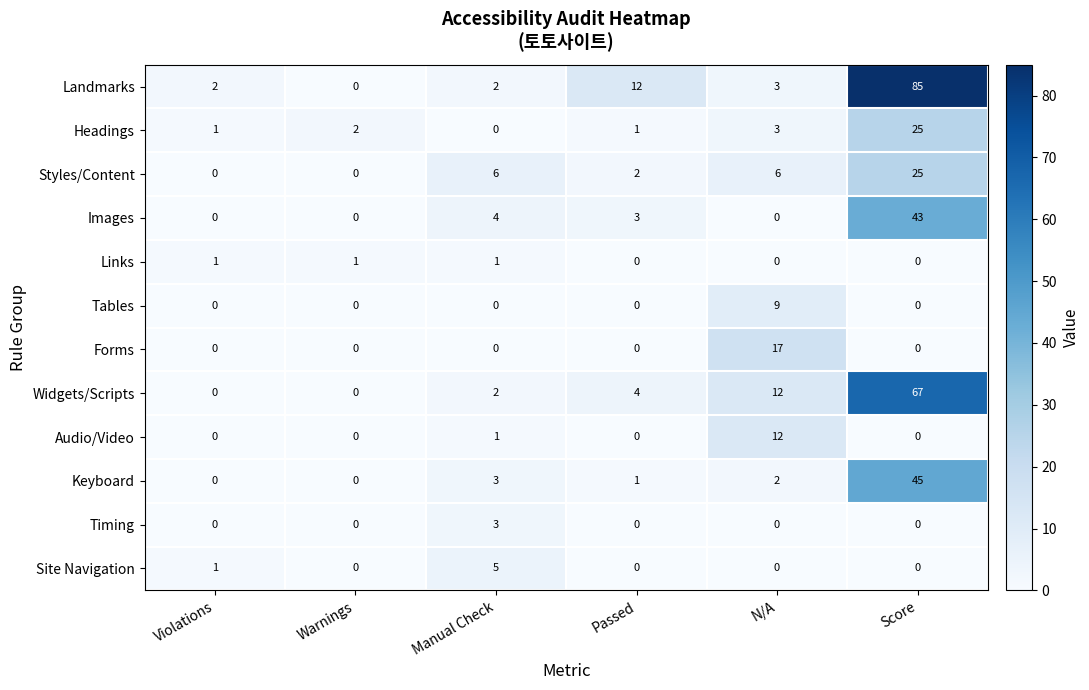

Which category has the lowest value in the Landmarks series?

Warnings